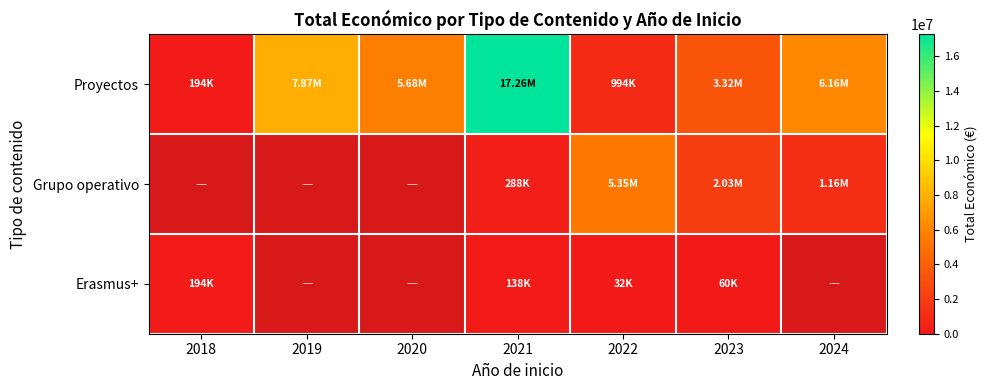

Which series has the largest total across all categories?

Proyectos